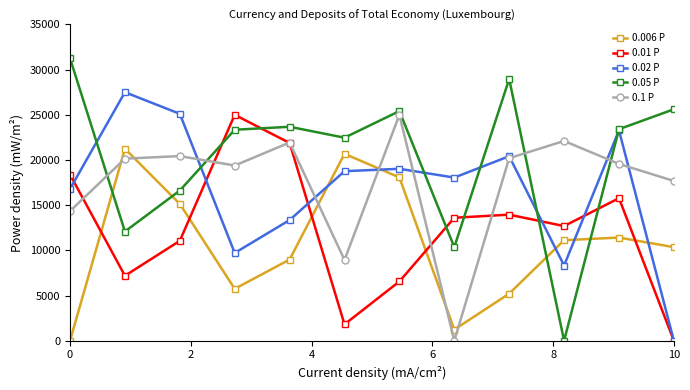

Which series has the widest spread of values?

0.05 P